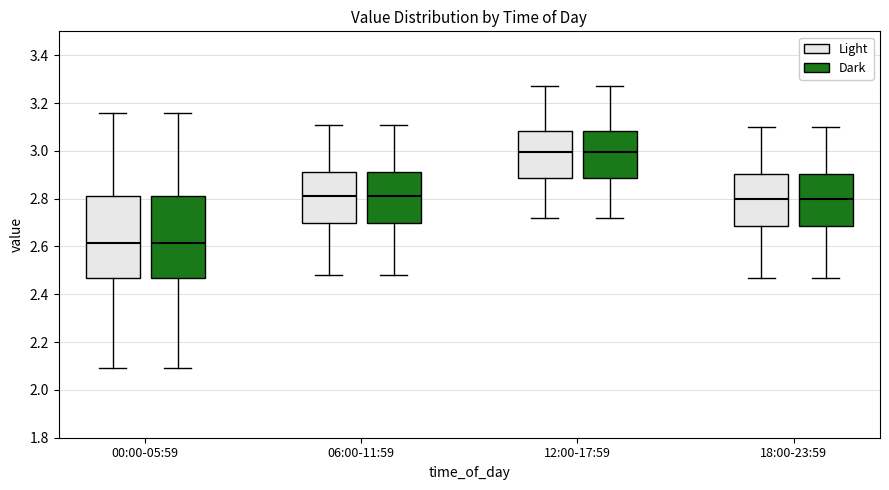

Where is the upper edge of the box for 00:00-05:59 (Light) on the y-axis? The values are not printed on the chart, so give them approximately, as read against the axis.

2.82